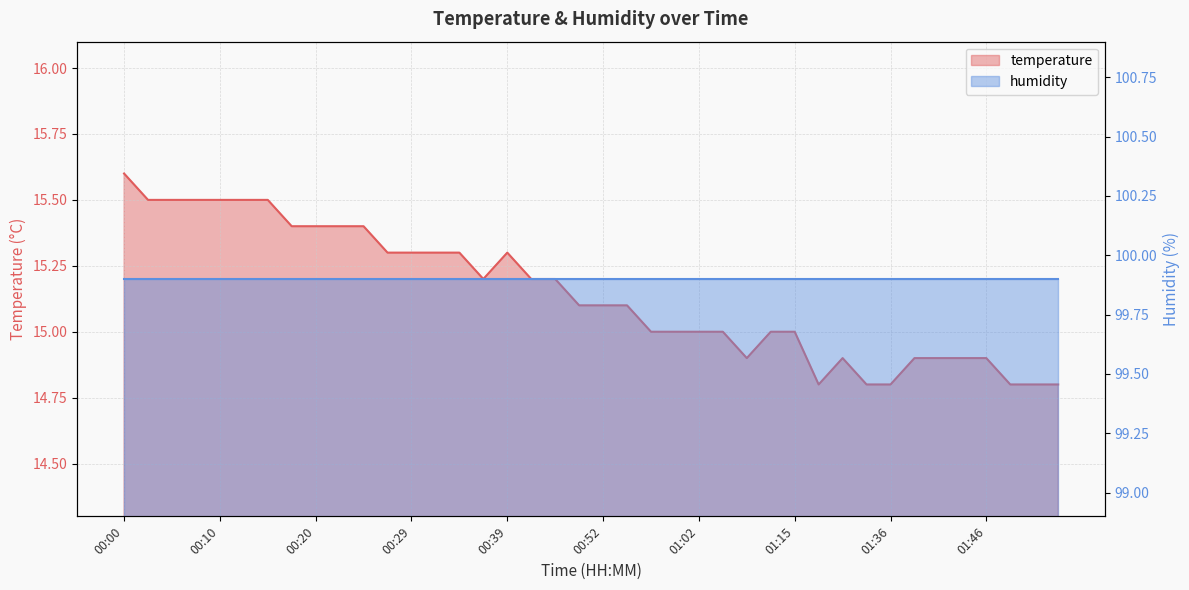

What is the label of the 21st point from the left?

00:52